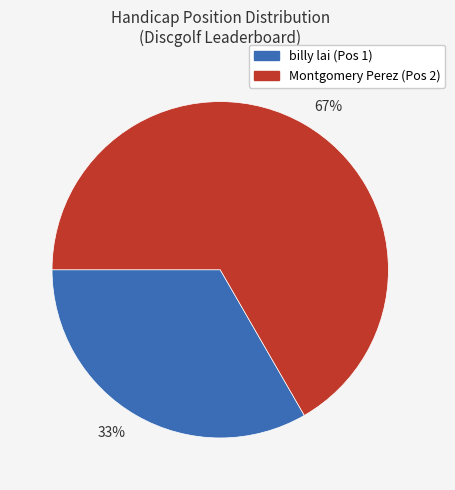

Which slice is the smallest?

33%